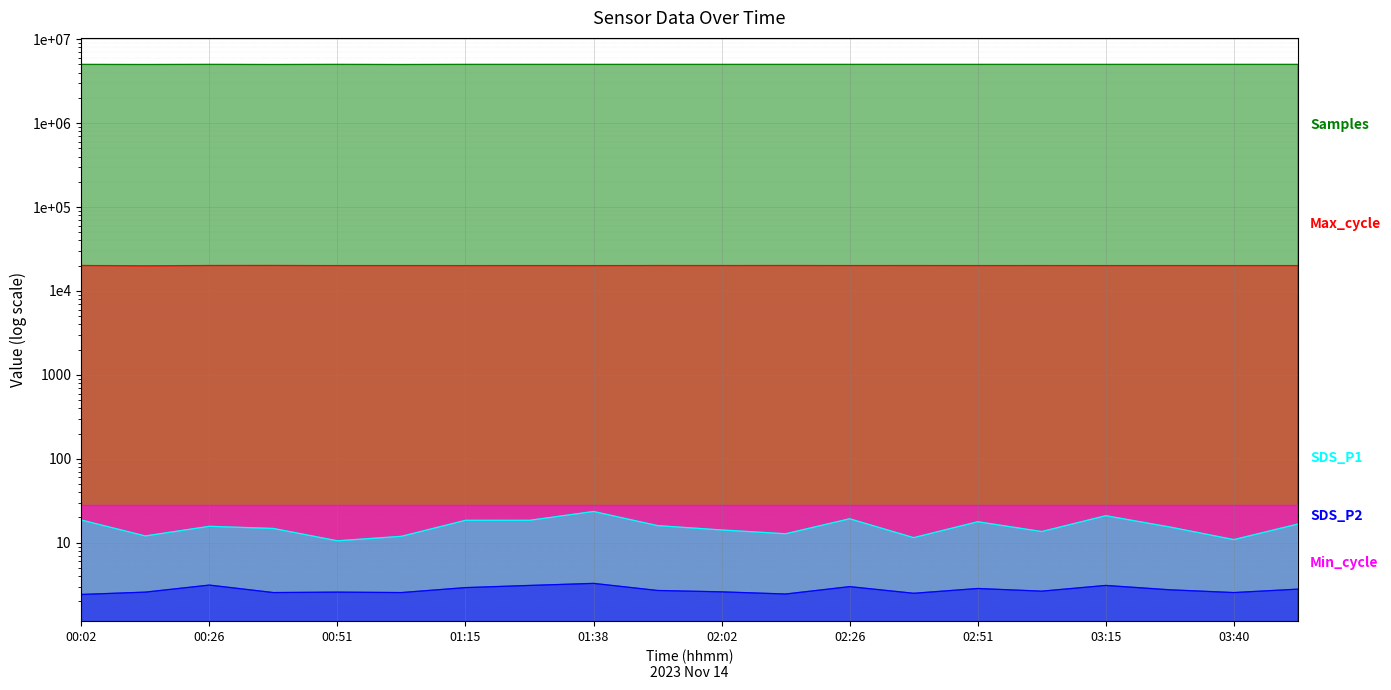

True or false: SDS_P2 has a value of 4.7 at 03:03.

False